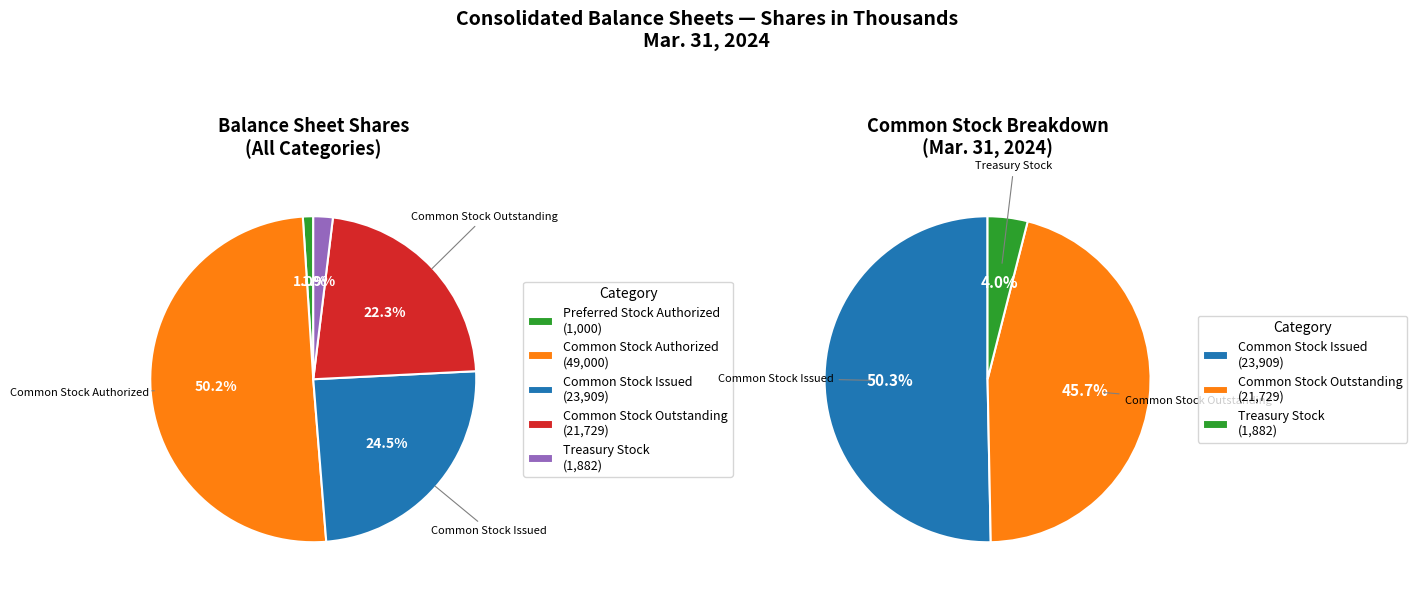

Does any single category account for the majority?

Yes